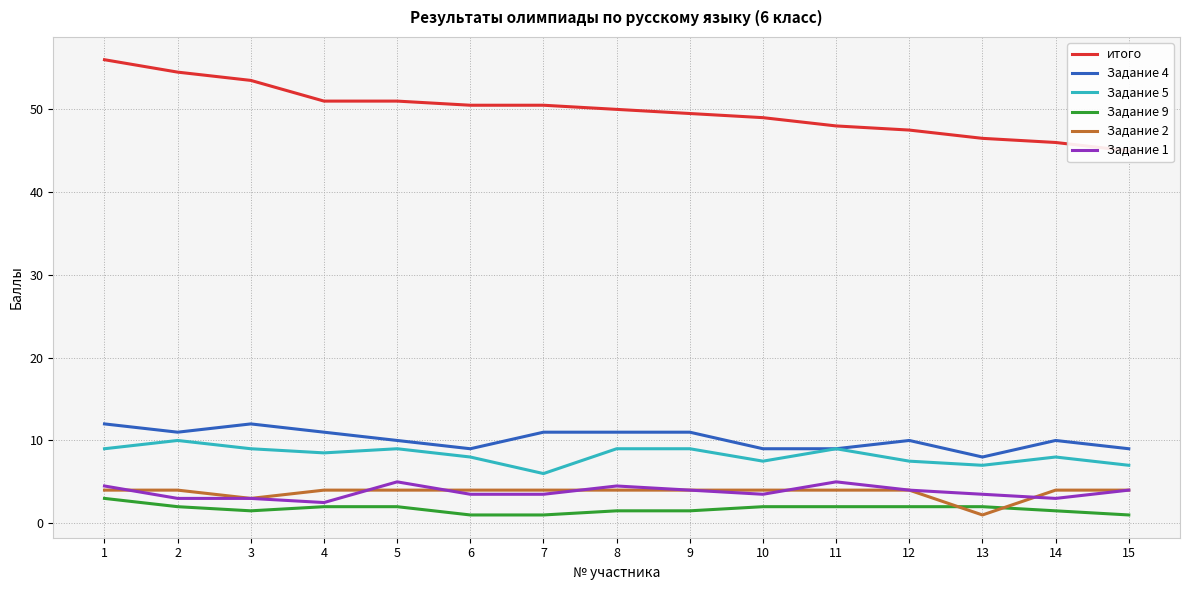

What is the difference between the Задание 2 values at 10 and 3?

1.0